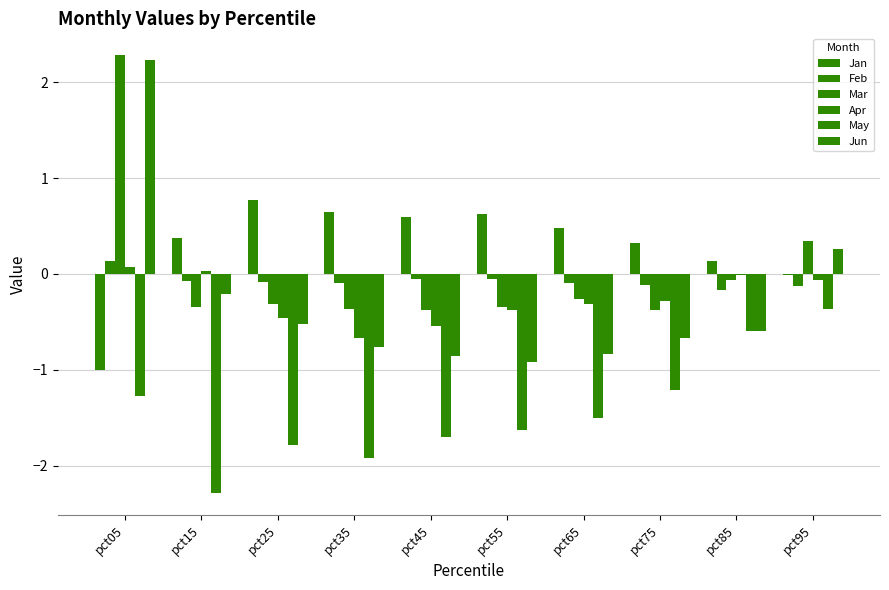

Reading left to right, what are all the values shown in this chart?

Jan: pct05=-1.0	pct15=0.4	pct25=0.8	pct35=0.6	pct45=0.6	pct55=0.6	pct65=0.5	pct75=0.3	pct85=0.1	pct95=-0.0
Feb: pct05=0.1	pct15=-0.1	pct25=-0.1	pct35=-0.1	pct45=-0.0	pct55=-0.1	pct65=-0.1	pct75=-0.1	pct85=-0.2	pct95=-0.1
Mar: pct05=2.3	pct15=-0.3	pct25=-0.3	pct35=-0.4	pct45=-0.4	pct55=-0.3	pct65=-0.3	pct75=-0.4	pct85=-0.1	pct95=0.3
Apr: pct05=0.1	pct15=0.0	pct25=-0.5	pct35=-0.7	pct45=-0.5	pct55=-0.4	pct65=-0.3	pct75=-0.3	pct85=-0.0	pct95=-0.1
May: pct05=-1.3	pct15=-2.3	pct25=-1.8	pct35=-1.9	pct45=-1.7	pct55=-1.6	pct65=-1.5	pct75=-1.2	pct85=-0.6	pct95=-0.4
Jun: pct05=2.2	pct15=-0.2	pct25=-0.5	pct35=-0.8	pct45=-0.9	pct55=-0.9	pct65=-0.8	pct75=-0.7	pct85=-0.6	pct95=0.3